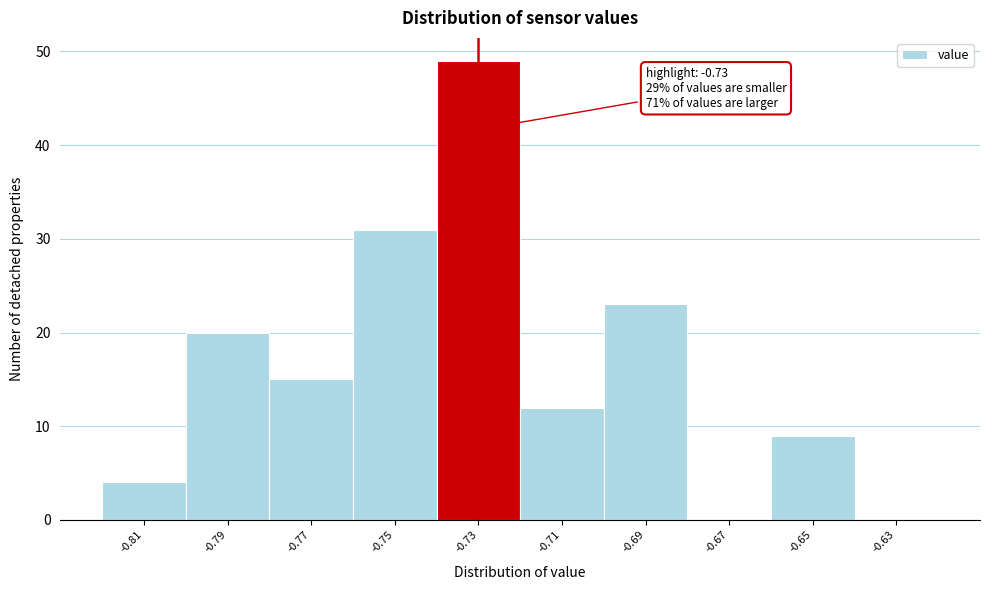

Over which range of the x-axis is the bar tallest?

-0.74 to -0.72